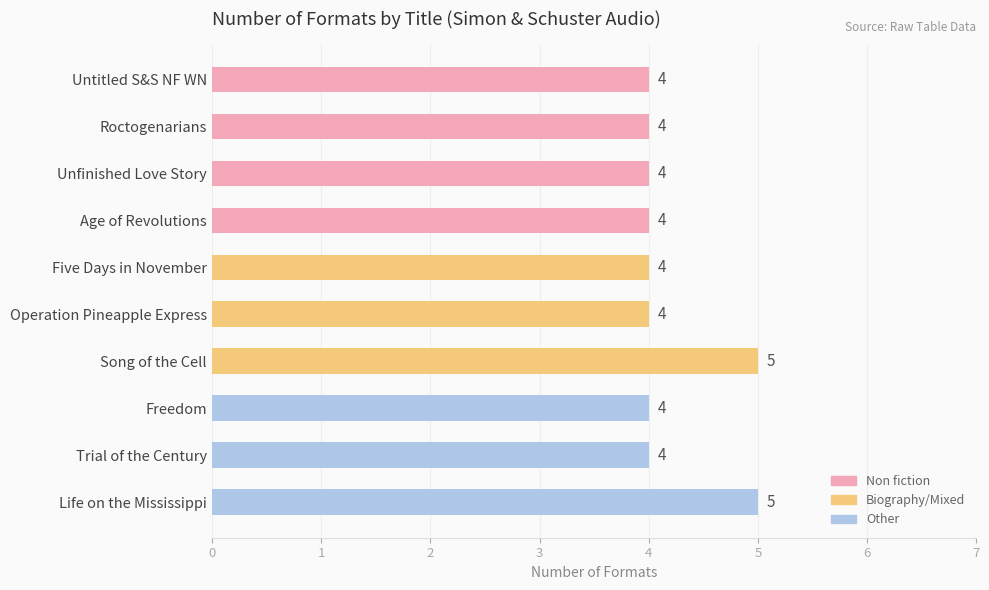

What is the label of the 10th bar from the bottom?

Untitled S&S NF WN